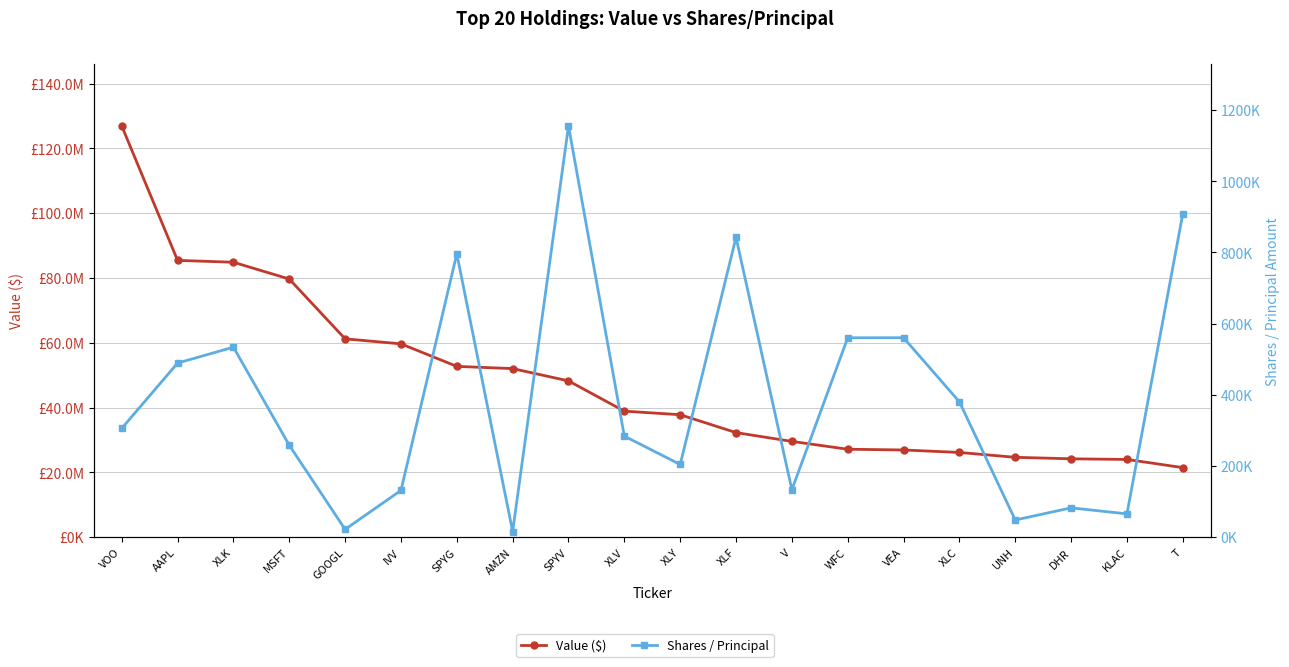

Rank the series by their maximum value, from lowest to highest.

Shares / Principal, Value ($)